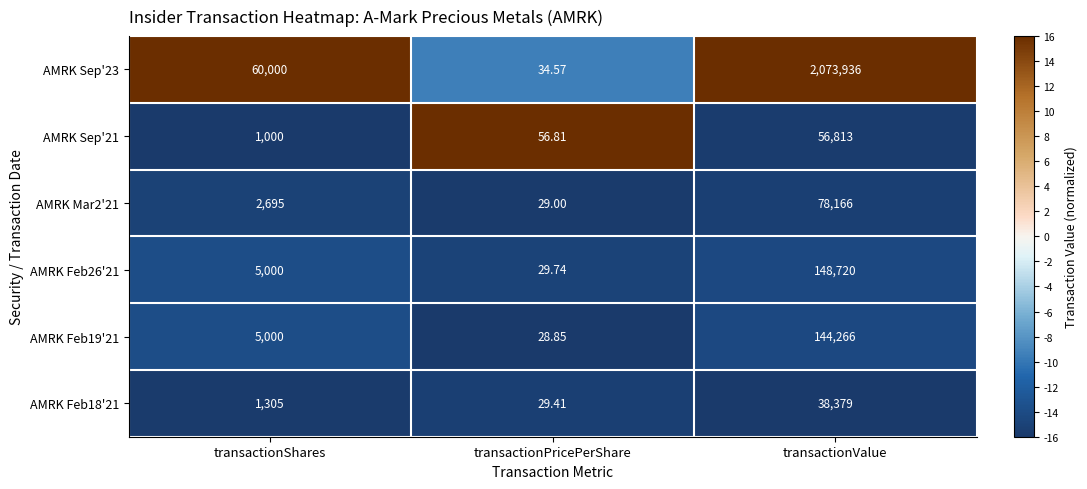

At which label is AMRK Sep'21 closest to 28434?

transactionShares